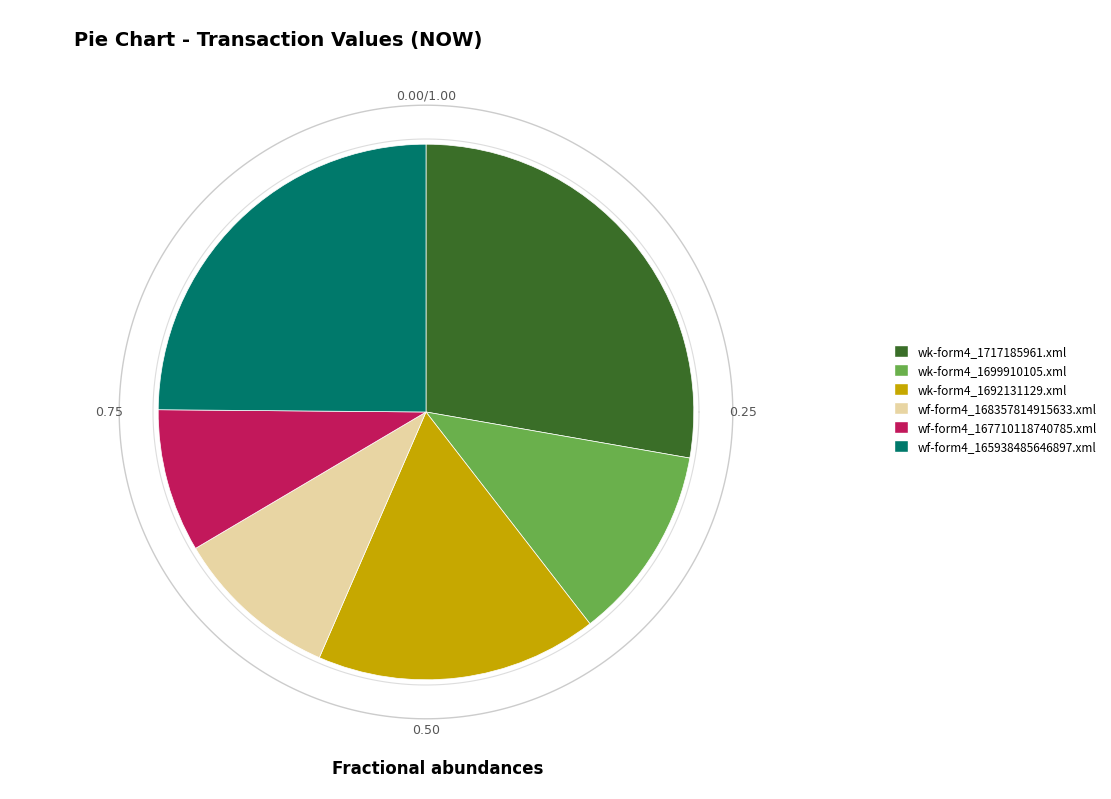

True or false: wf-form4_167710118740785.xml accounts for 9% of the total.

True